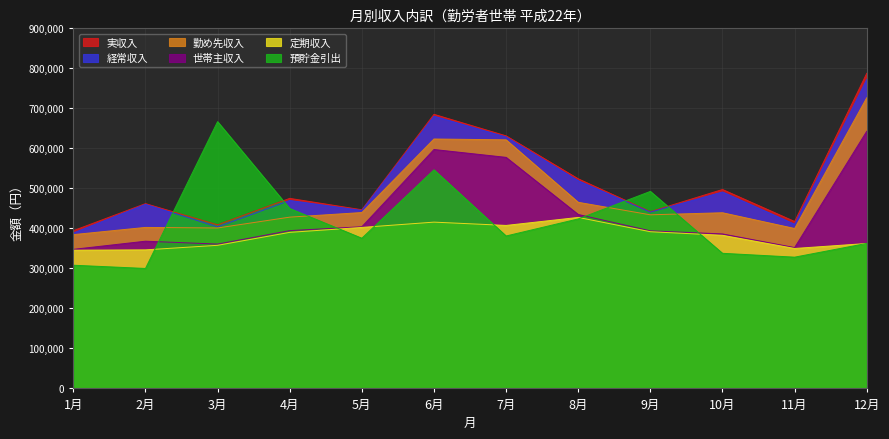

How many lines are shown in the chart?

6